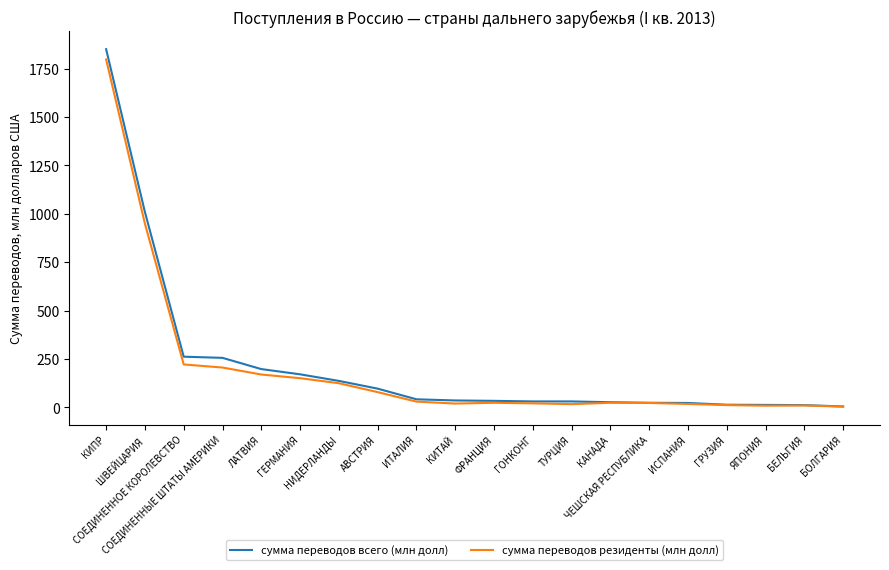

What is the maximum value shown in the chart?

1850